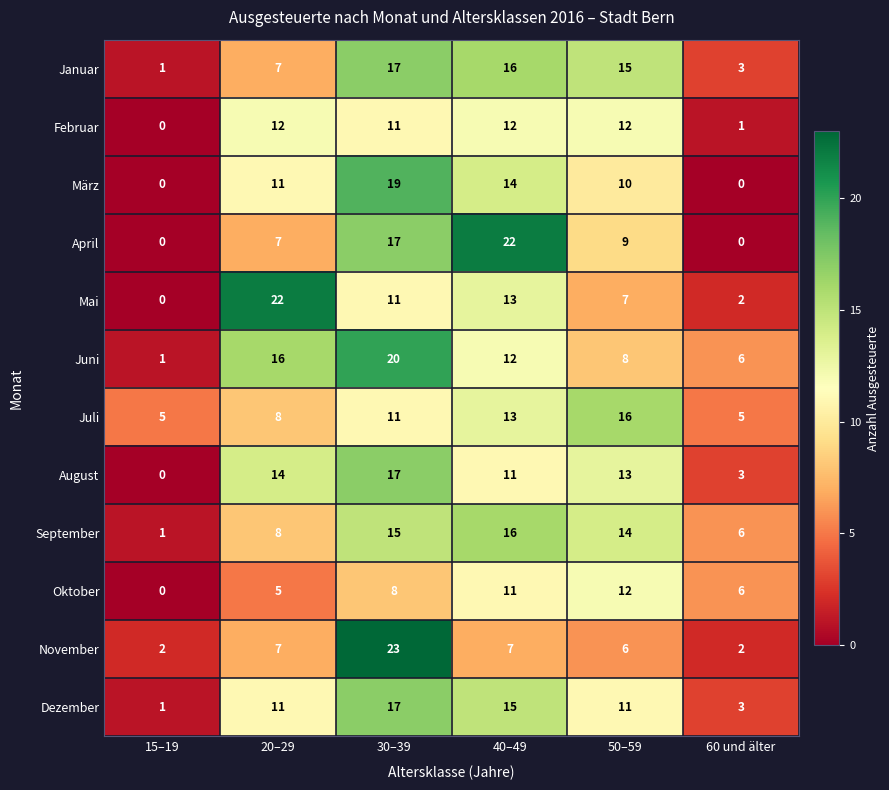

True or false: März has a value of 19 at 30–39.

True